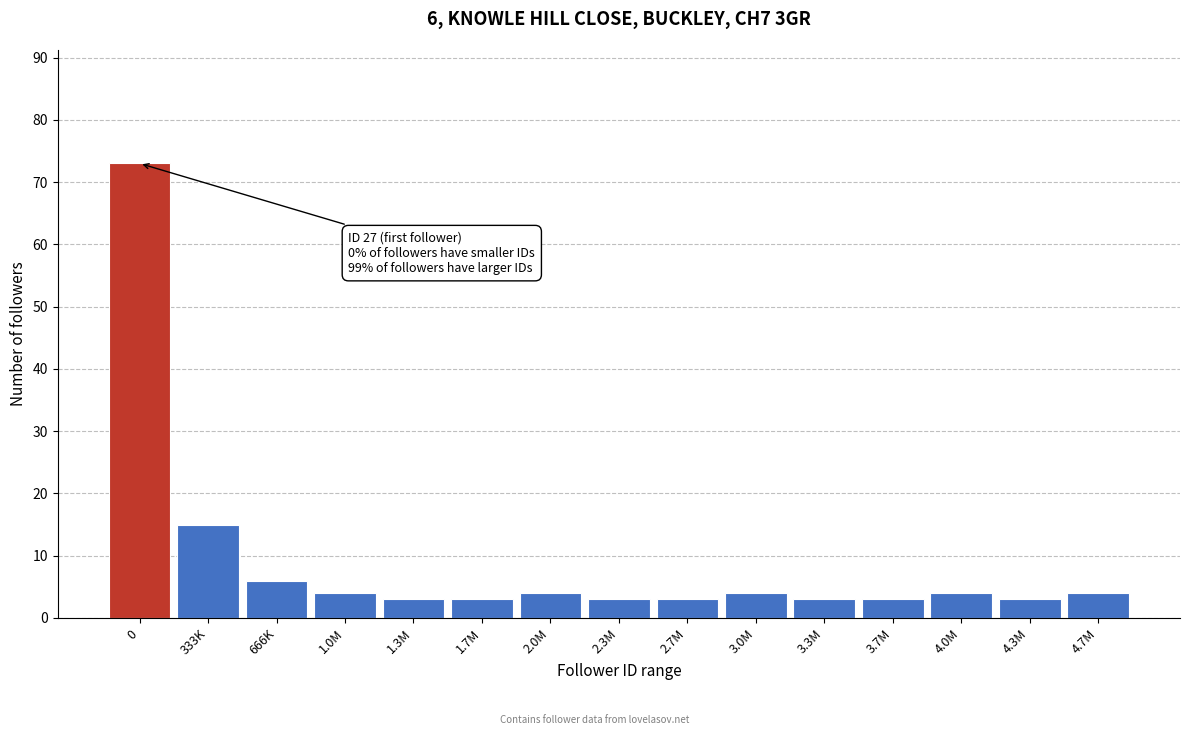

Reading right to left, extract all data points from this chart.

4.7M=4	4.3M=3	4.0M=4	3.7M=3	3.3M=3	3.0M=4	2.7M=3	2.3M=3	2.0M=4	1.7M=3	1.3M=3	1.0M=4	666K=6	333K=15	0=73